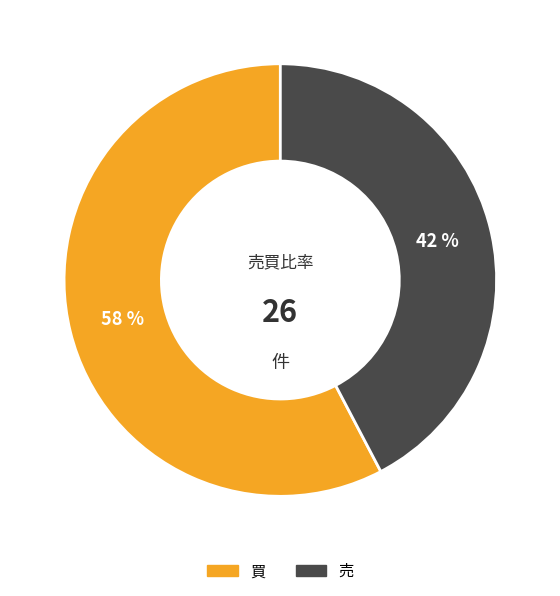

To the nearest percent, what is the average slice percentage?

50%